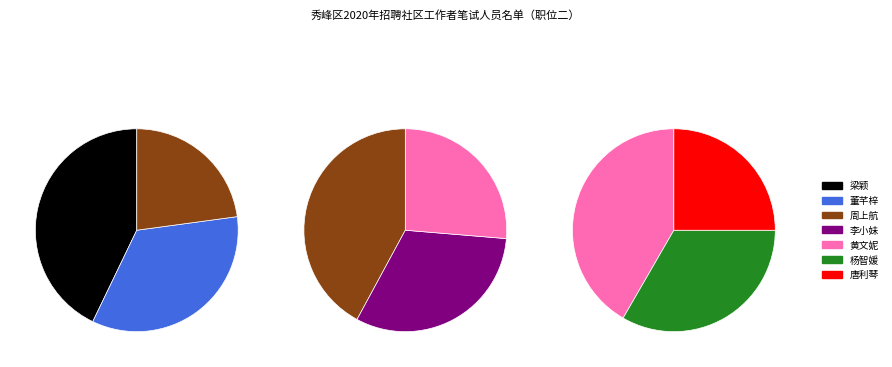

Which slice is the smallest?

唐利琴